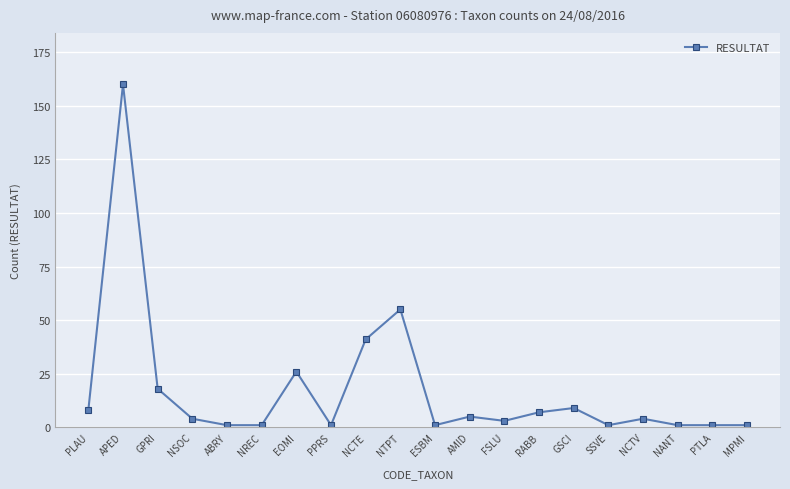

True or false: the data has more than 1 interior local peaks.

True